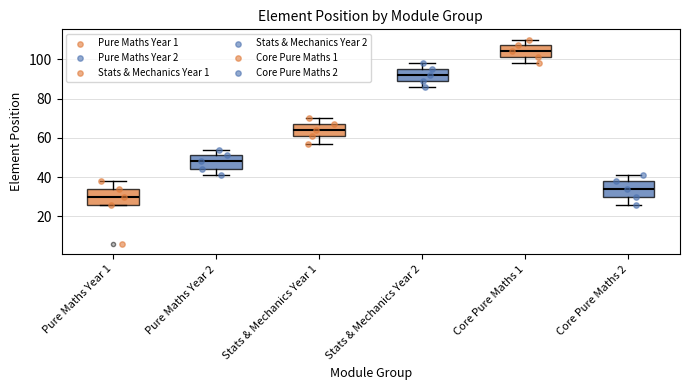

Where is the upper edge of the box for Pure Maths Year 1 on the y-axis? The values are not printed on the chart, so give them approximately, as read against the axis.

34